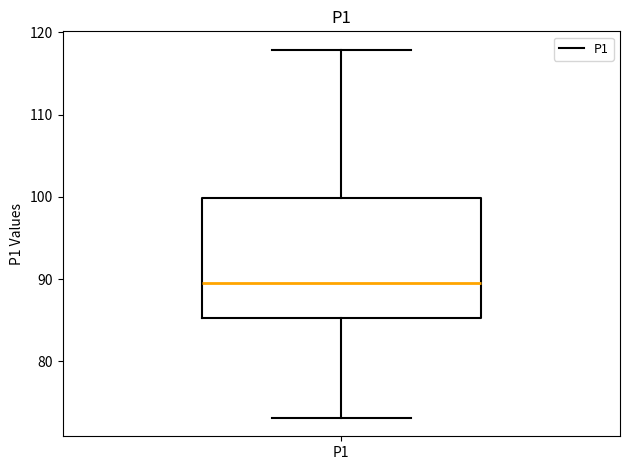

Transcribe this box plot: give where the median line is, the range the box spans, and where the two whiskers end, as read against the y-axis. The values are not printed on the chart, so give them approximately, as read against the axis.

median 89, box 85 to 100, whiskers 73 to 118